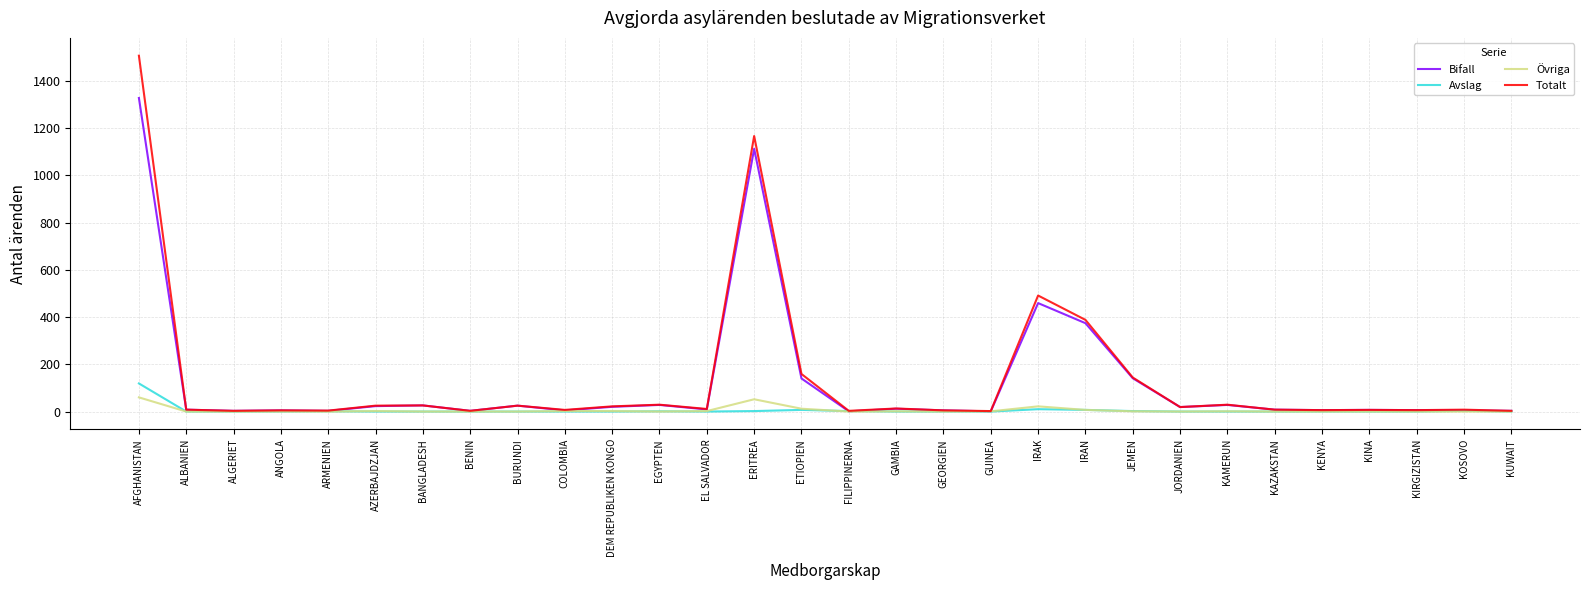

True or false: Övriga has a value of 0 at FILIPPINERNA.

True